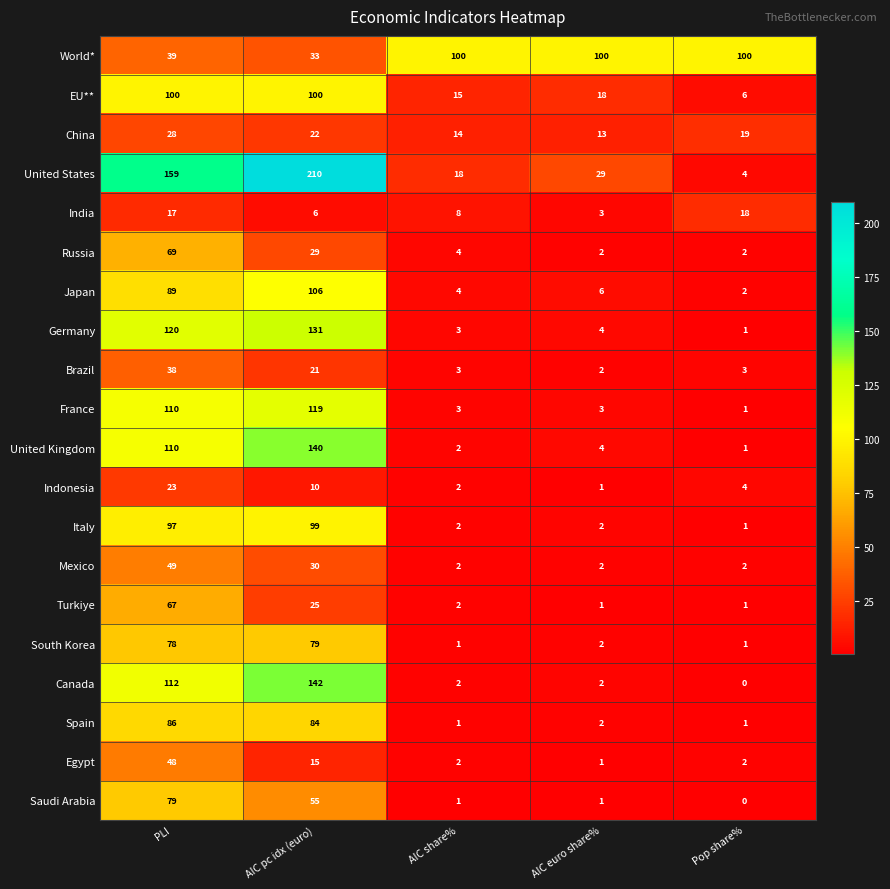

What is the difference between the second highest and minimum values in the United Kingdom series?

109